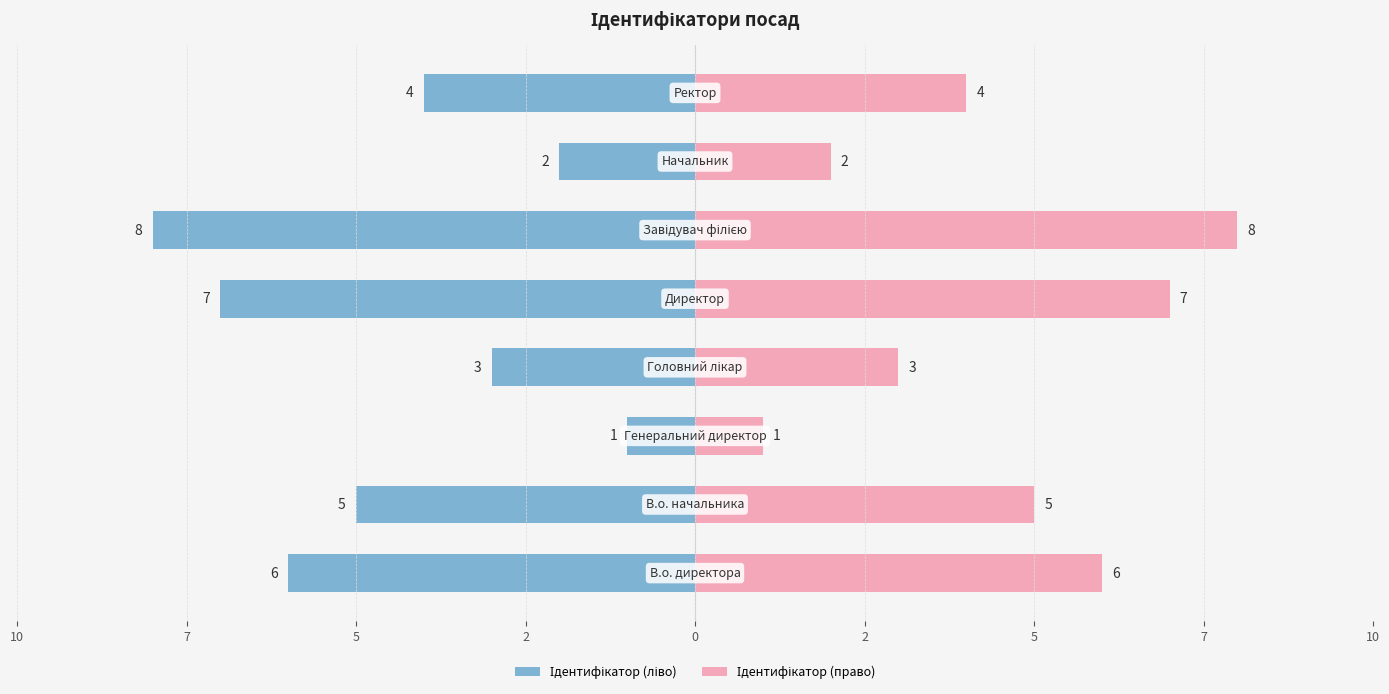

How many values in the Ідентифікатор (право) series exceed 5?

3